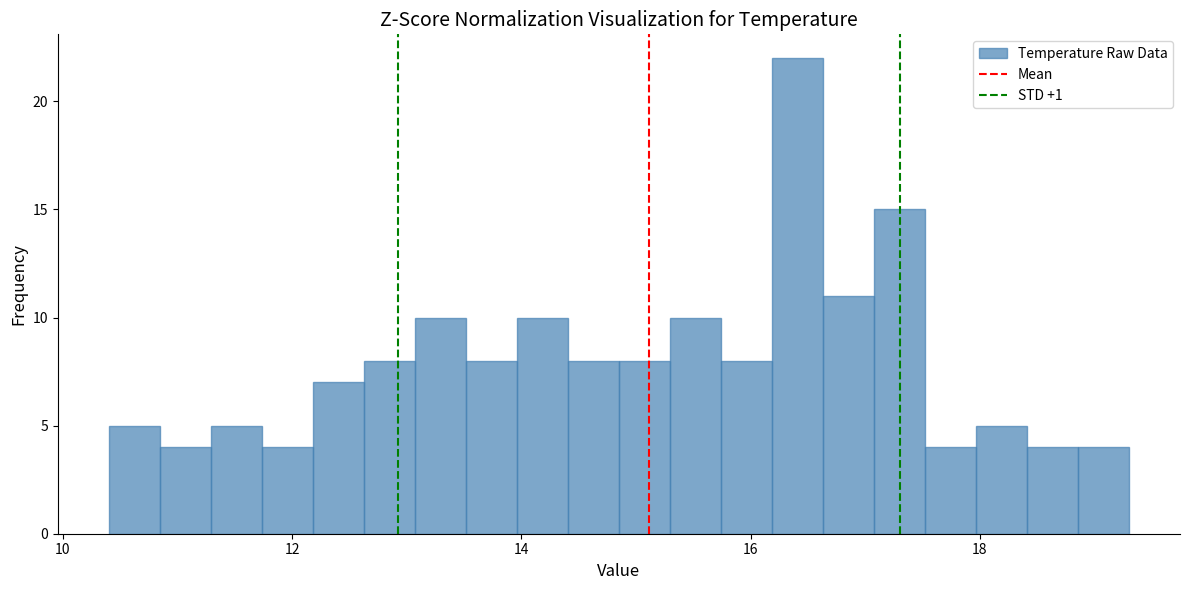

Around what value on the x-axis is the tallest bar? Give the approximate position of its centre, as read against the axis.

16.4